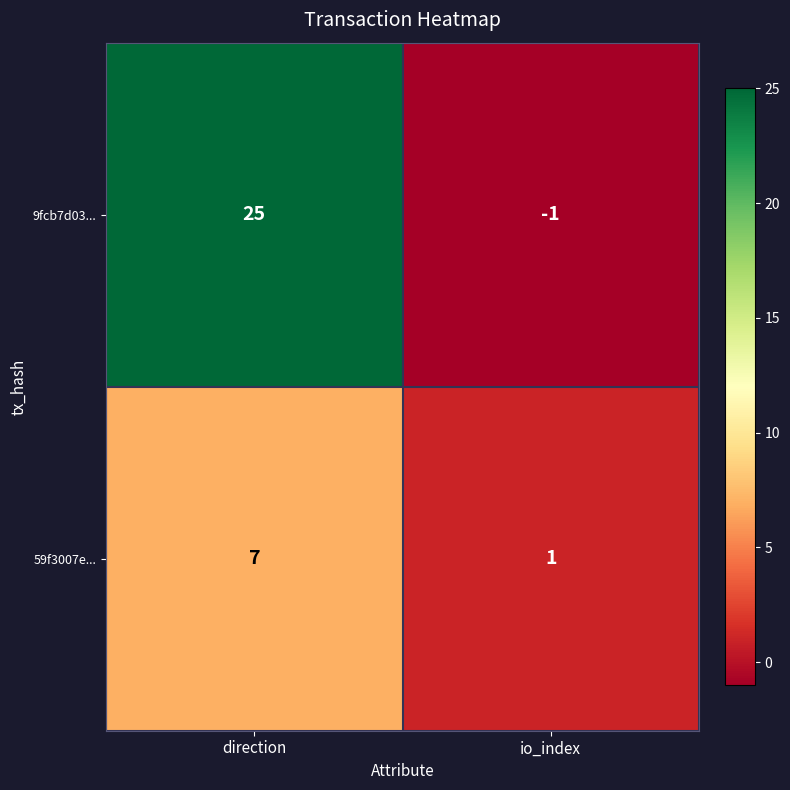

Rank the series at io_index from highest to lowest value.

59f3007e..., 9fcb7d03...